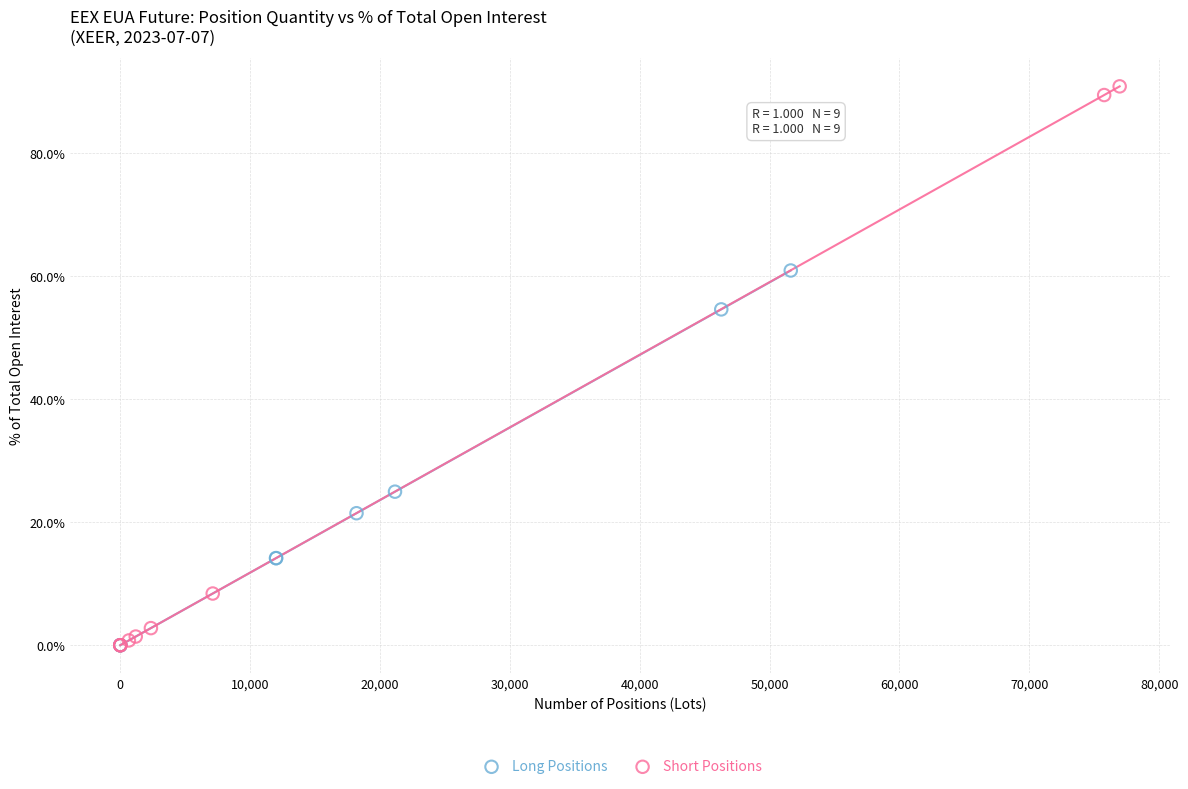

Which series has the largest Y range (max minus min)?

Short Positions